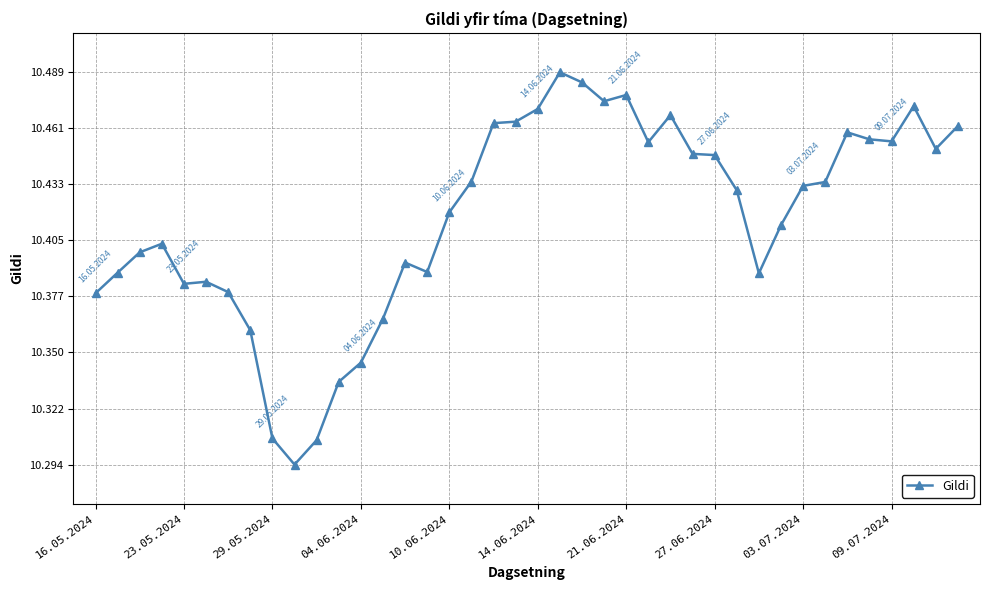

What is the sum of all values?

416.7